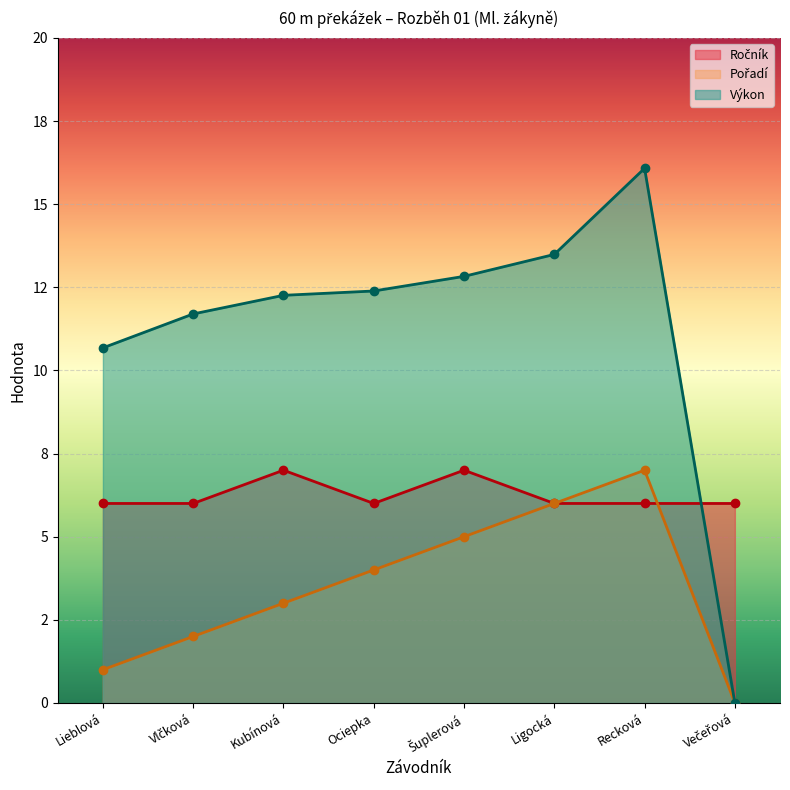

Count the Pořadí values in the range 2 to 6.

5